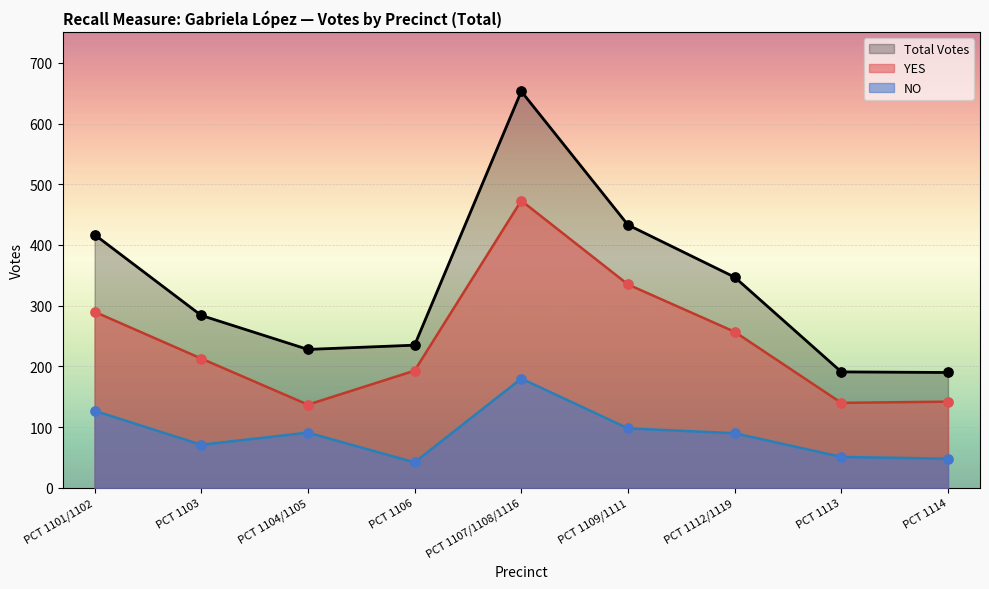

At how many categories does at least one series exceed 443?

1